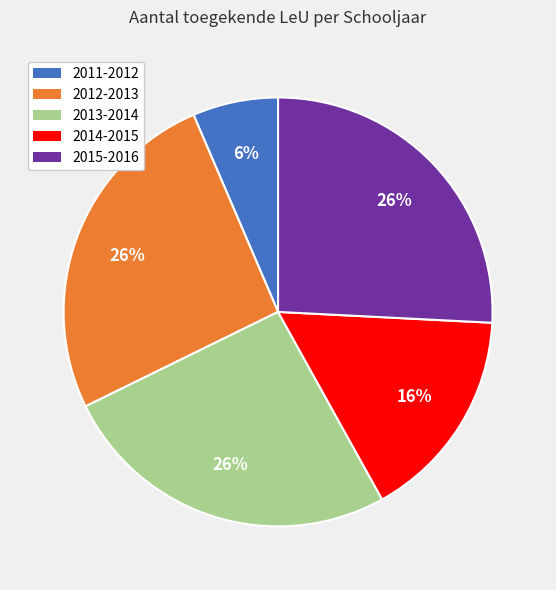

Is the sum of 2011-2012 and 2014-2015 greater than half?

No